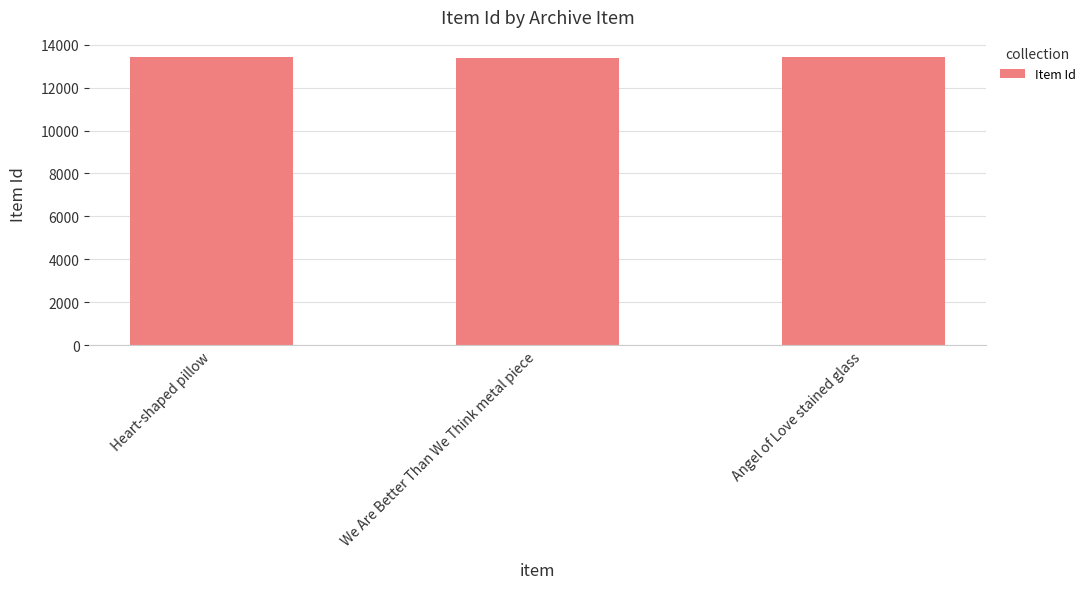

What is the value of the 1st bar from the left?

13434